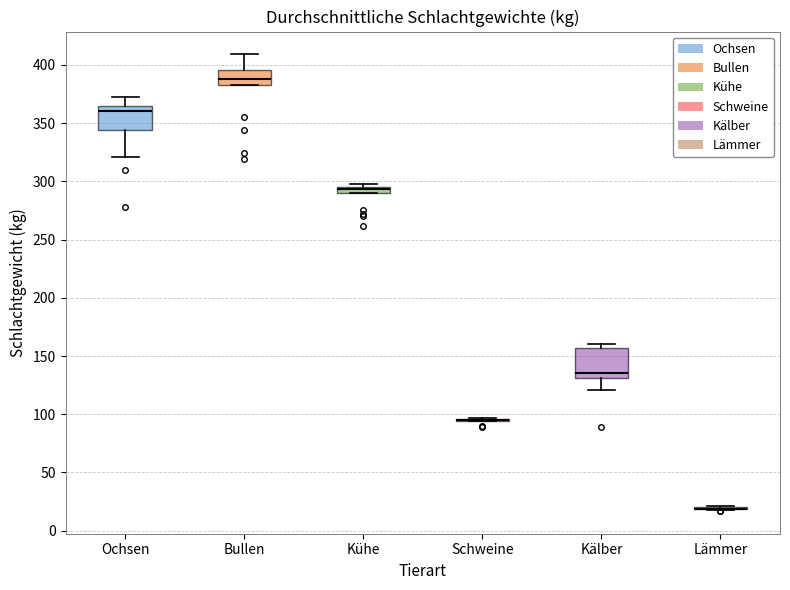

Where is the upper edge of the box for Bullen on the y-axis? The values are not printed on the chart, so give them approximately, as read against the axis.

395